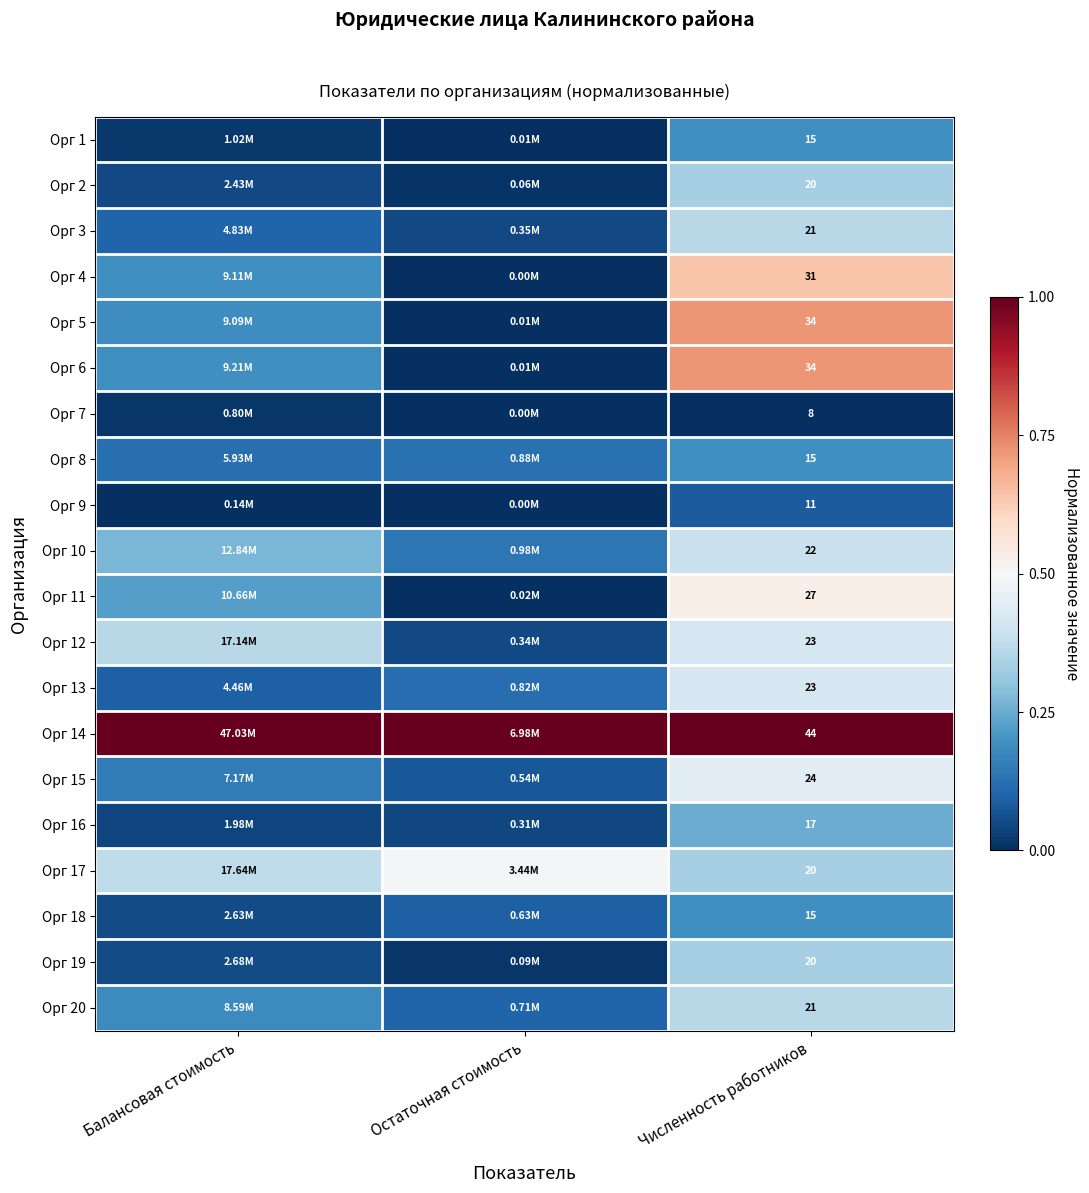

At how many categories does at least one series exceed 0?

3